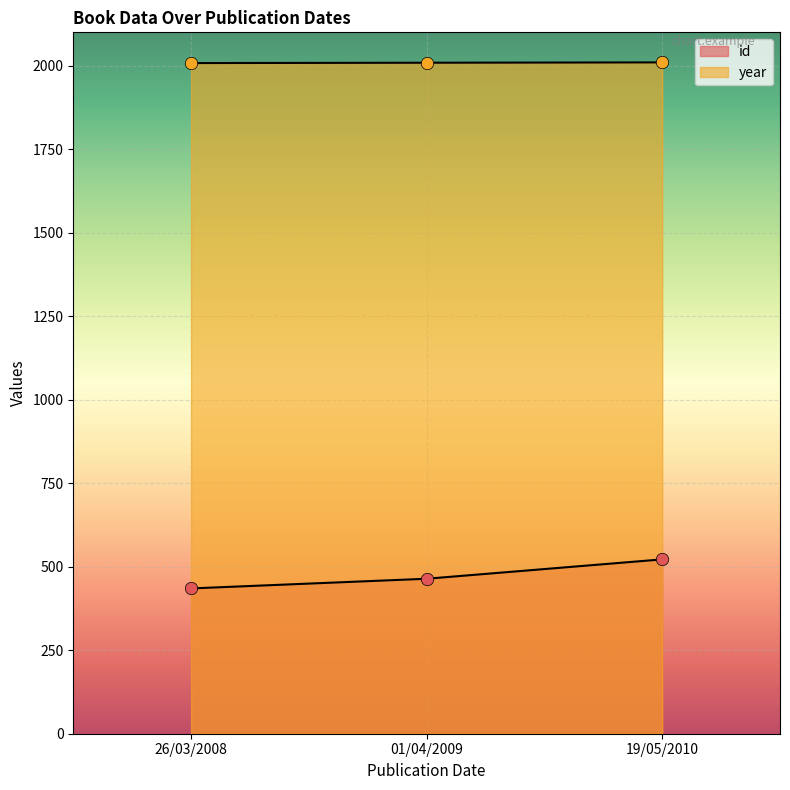

Which series has the largest Y range (max minus min)?

id